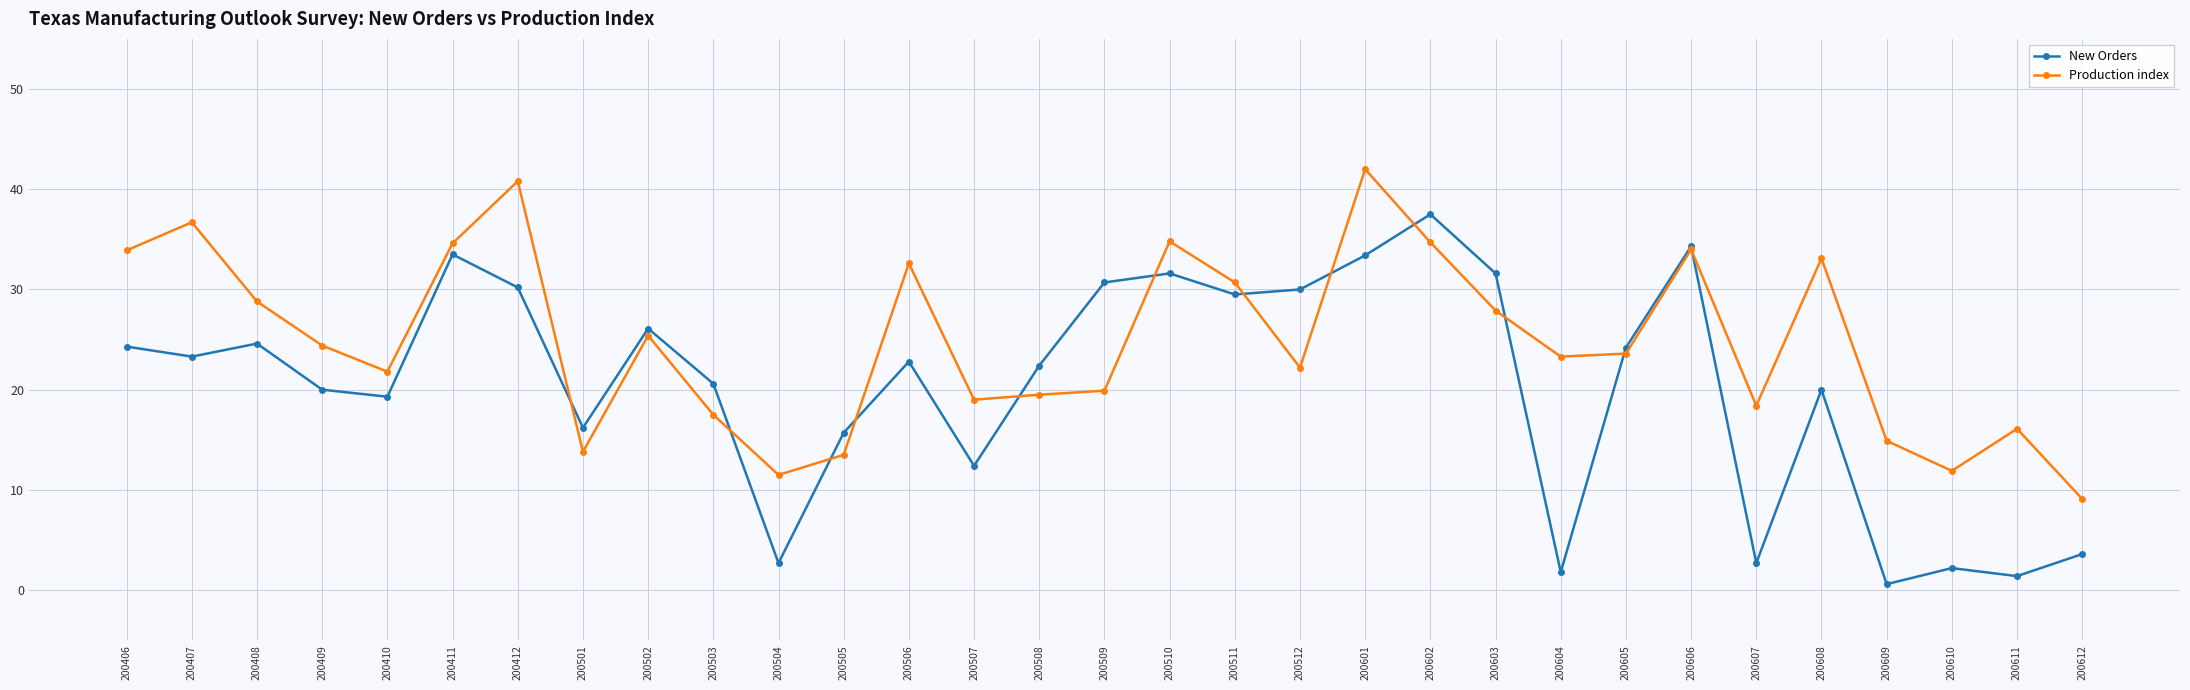

Does the chart display data point markers on the line(s)?

Yes